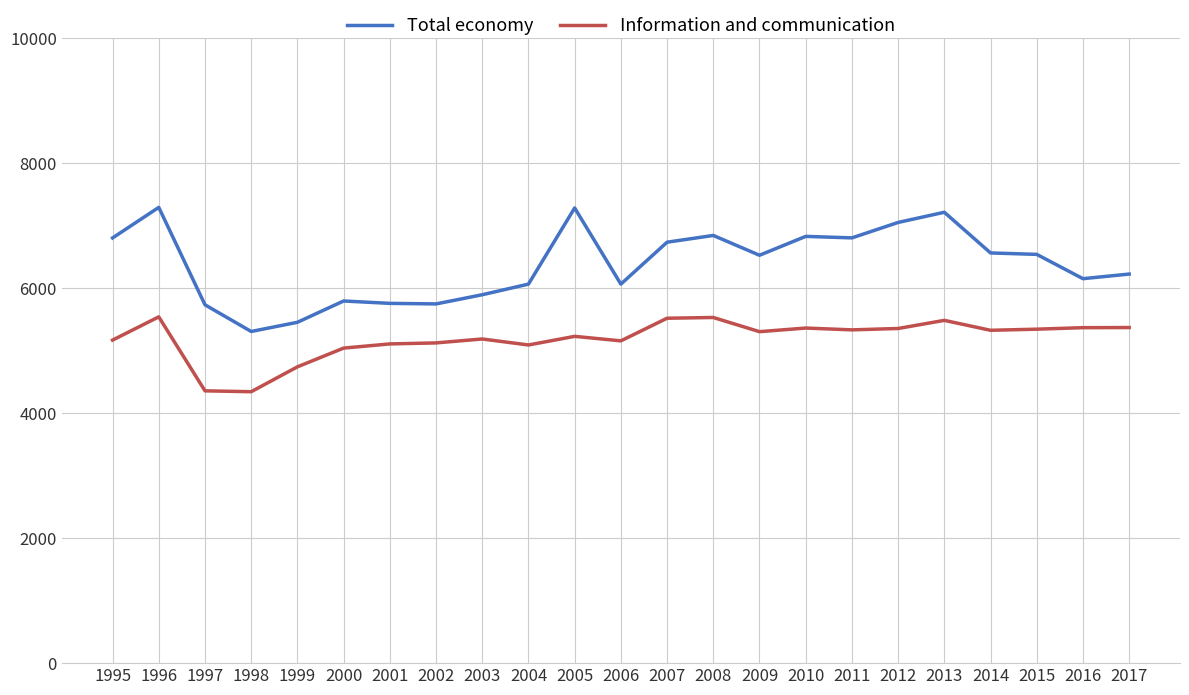

What are all the series names shown in the legend?

Total economy, Information and communication